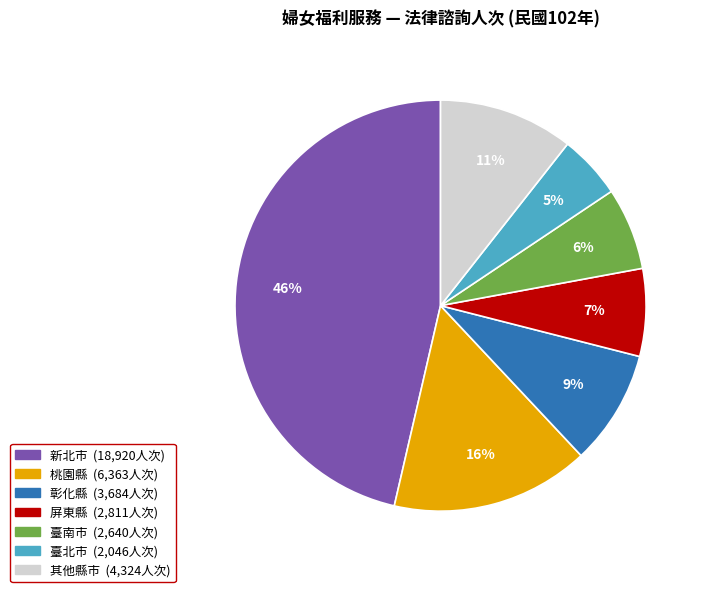

Is there any slice that represents more than half of the pie?

No